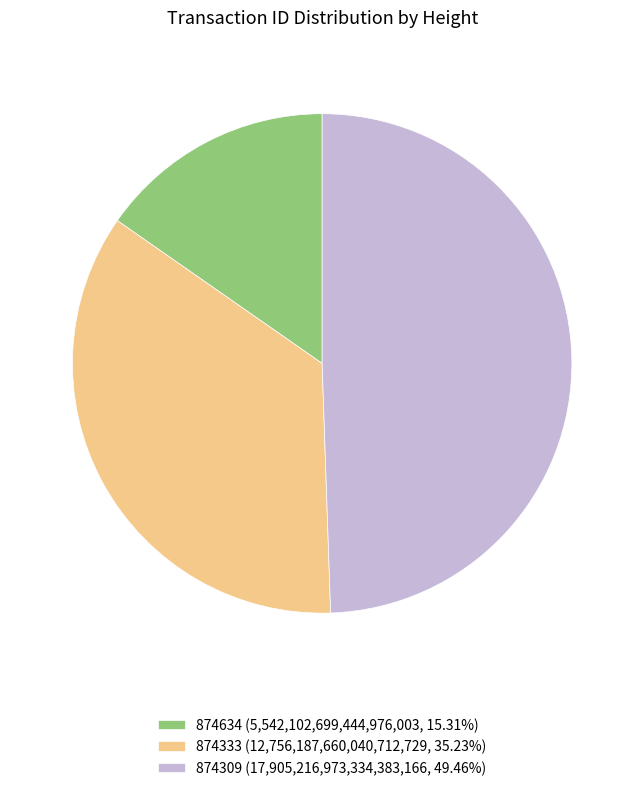

Count the number of slices in the pie.

3